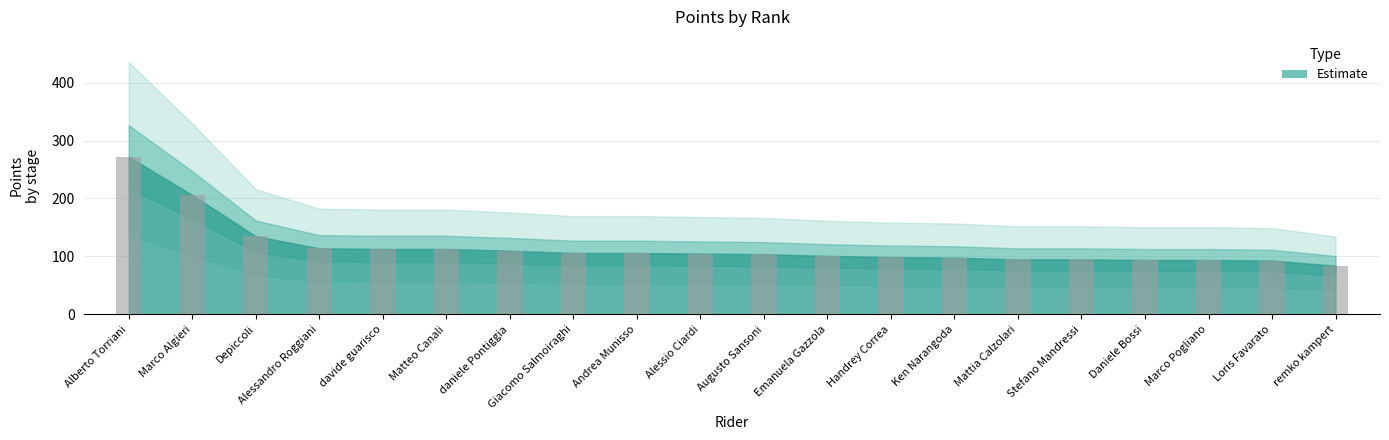

True or false: the data shows 50 at Daniele Bossi.

False